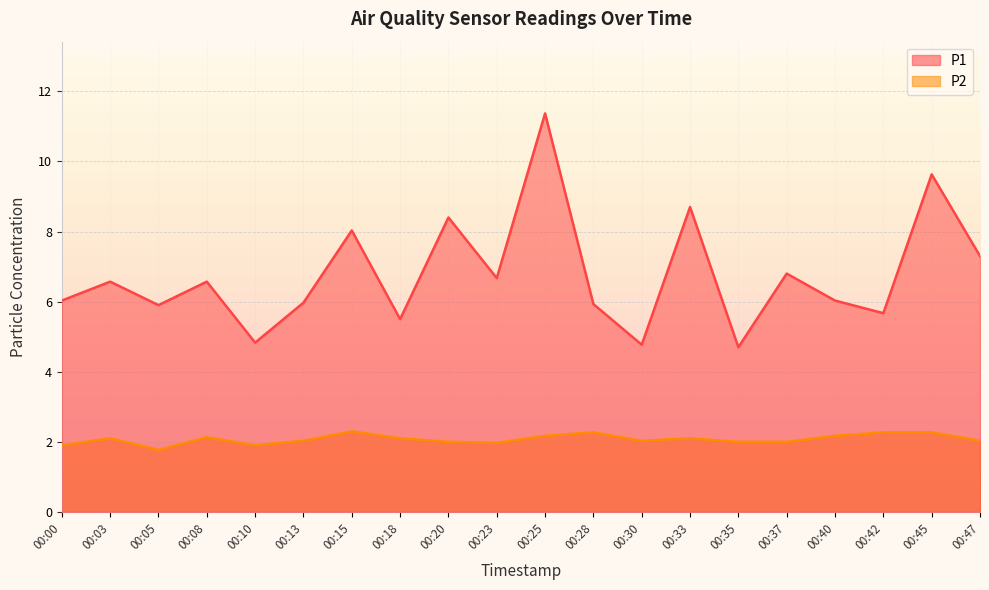

Which series changed the most between 00:08 and 00:13?

P1